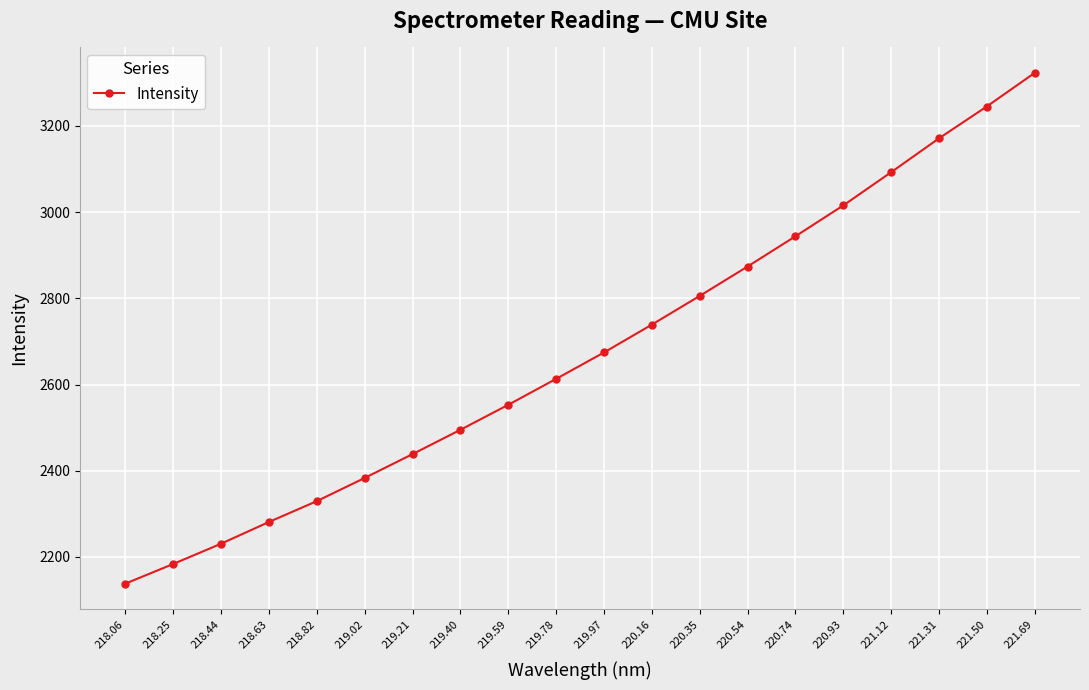

Which category has the highest value across all series?

221.69